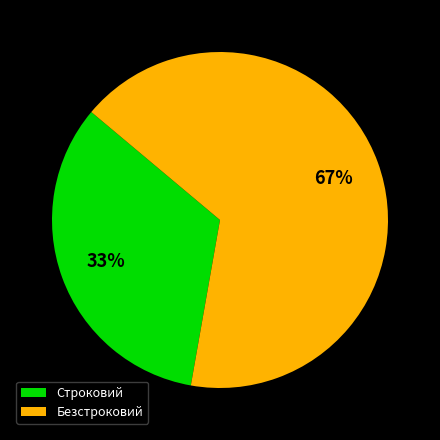

Is it true that Безстроковий is 75% of the pie?

False